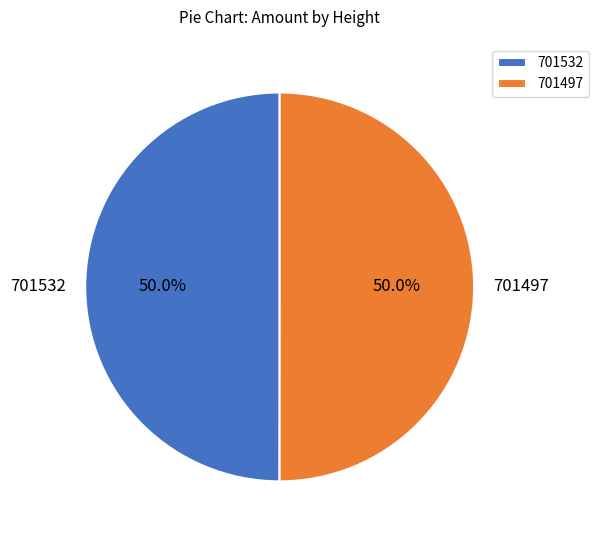

What portion of the pie excludes 701497?

50.0%